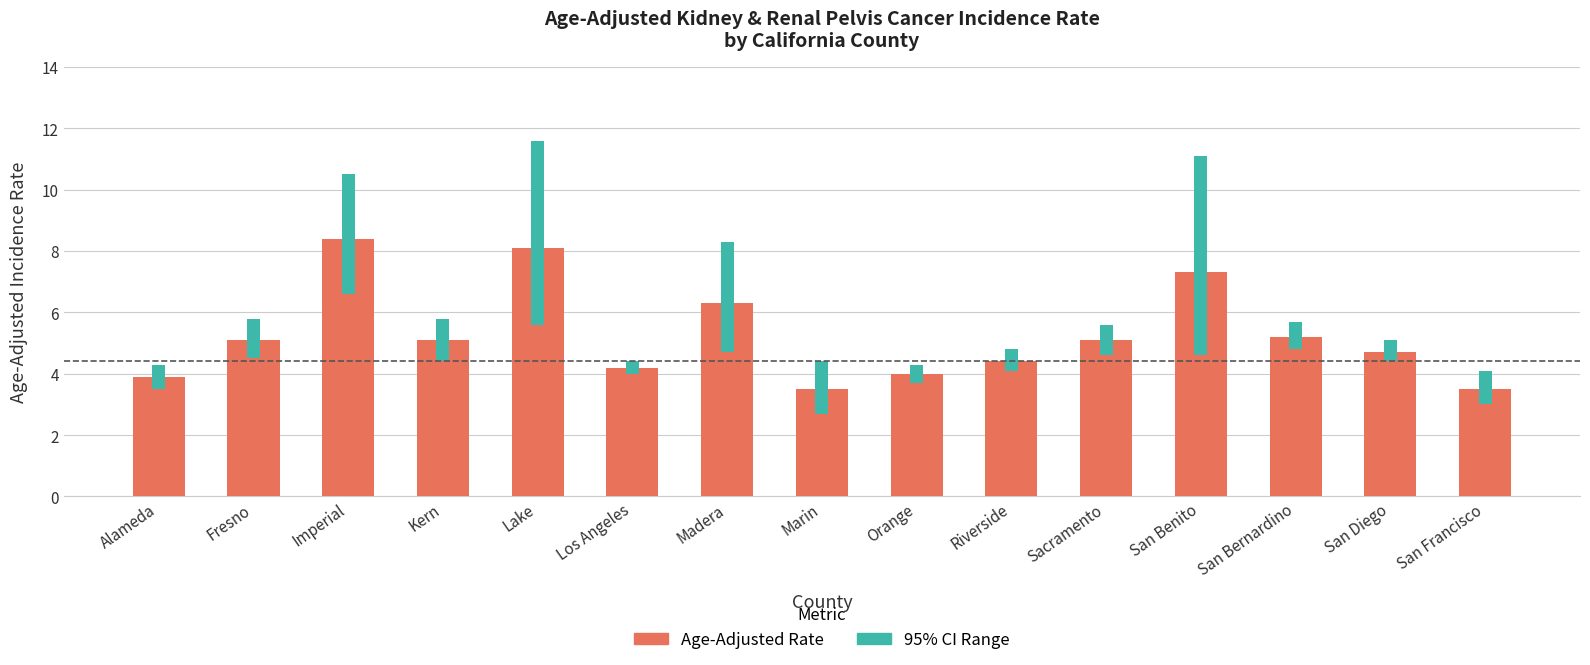

Reading left to right, what are all the values shown in this chart?

Rate: Alameda=3.9	Fresno=5.1	Imperial=8.4	Kern=5.1	Lake=8.1	Los Angeles=4.2	Madera=6.3	Marin=3.5	Orange=4.0	Riverside=4.4	Sacramento=5.1	San Benito=7.3	San Bernardino=5.2	San Diego=4.7	San Francisco=3.5
Lower CI: Alameda=3.5	Fresno=4.5	Imperial=6.6	Kern=4.4	Lake=5.6	Los Angeles=4.0	Madera=4.7	Marin=2.7	Orange=3.7	Riverside=4.1	Sacramento=4.6	San Benito=4.6	San Bernardino=4.8	San Diego=4.4	San Francisco=3.0
Upper CI: Alameda=4.3	Fresno=5.8	Imperial=10.5	Kern=5.8	Lake=11.6	Los Angeles=4.4	Madera=8.3	Marin=4.4	Orange=4.3	Riverside=4.8	Sacramento=5.6	San Benito=11.1	San Bernardino=5.7	San Diego=5.1	San Francisco=4.1